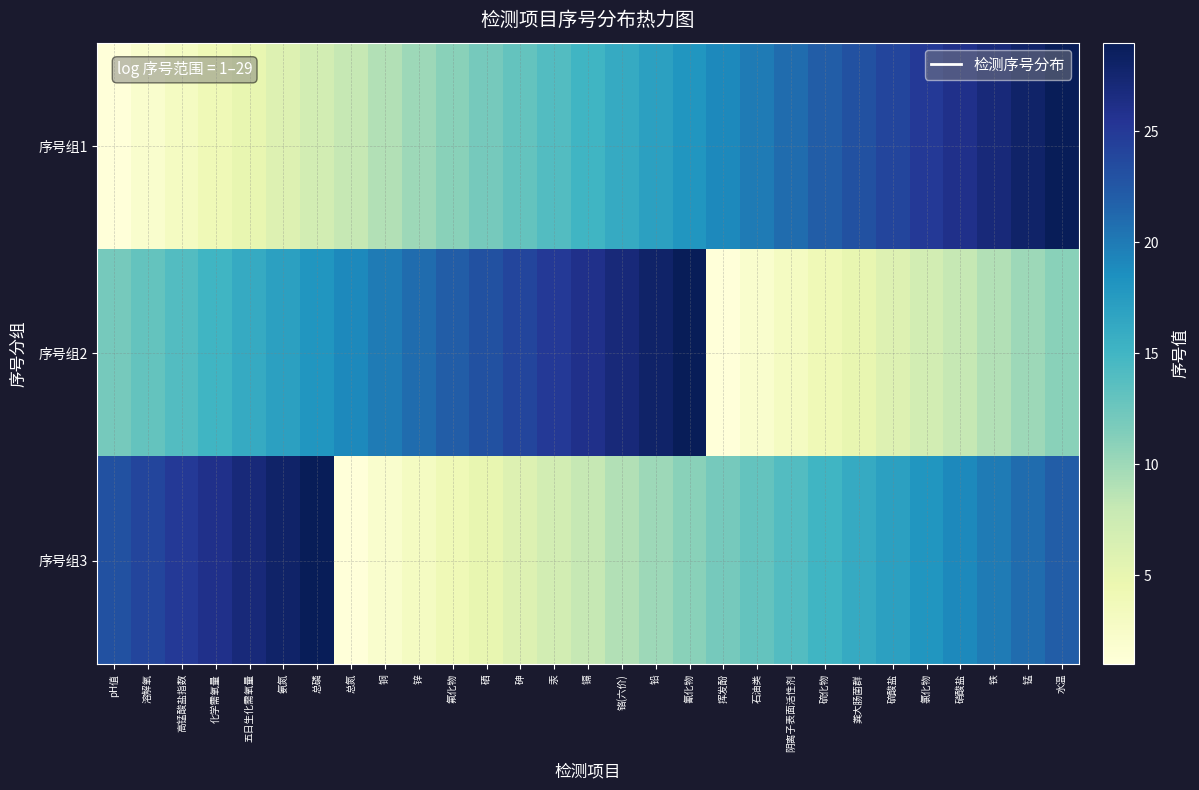

Reading left to right, extract all data points from this chart.

序号组1: pH值=1	溶解氧=2	高锰酸盐指数=3	化学需氧量=4	五日生化需氧量=5	氨氮=6	总磷=7	总氮=8	铜=9	锌=10	氟化物=11	硒=12	砷=13	汞=14	镉=15	铬(六价)=16	铅=17	氰化物=18	挥发酚=19	石油类=20	阴离子表面活性剂=21	硫化物=22	粪大肠菌群=23	硫酸盐=24	氯化物=25	硝酸盐=26	铁=27	锰=28	水温=29
序号组2: pH值=12	溶解氧=13	高锰酸盐指数=14	化学需氧量=15	五日生化需氧量=16	氨氮=17	总磷=18	总氮=19	铜=20	锌=21	氟化物=22	硒=23	砷=24	汞=25	镉=26	铬(六价)=27	铅=28	氰化物=29	挥发酚=1	石油类=2	阴离子表面活性剂=3	硫化物=4	粪大肠菌群=5	硫酸盐=6	氯化物=7	硝酸盐=8	铁=9	锰=10	水温=11
序号组3: pH值=23	溶解氧=24	高锰酸盐指数=25	化学需氧量=26	五日生化需氧量=27	氨氮=28	总磷=29	总氮=1	铜=2	锌=3	氟化物=4	硒=5	砷=6	汞=7	镉=8	铬(六价)=9	铅=10	氰化物=11	挥发酚=12	石油类=13	阴离子表面活性剂=14	硫化物=15	粪大肠菌群=16	硫酸盐=17	氯化物=18	硝酸盐=19	铁=20	锰=21	水温=22